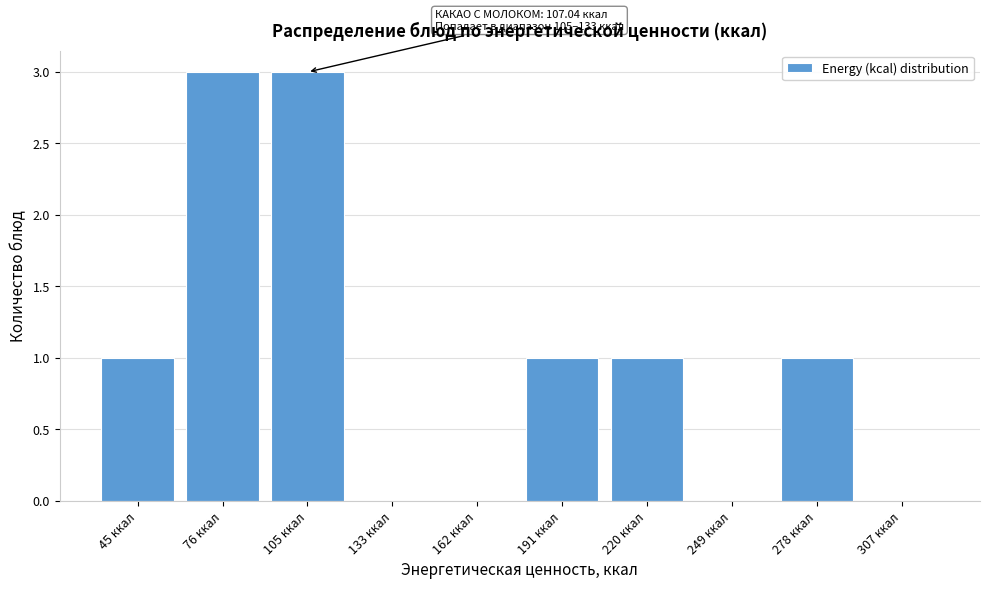

Reading left to right, what are all the values shown in this chart?

45 ккал=1	76 ккал=3	105 ккал=3	133 ккал=0	162 ккал=0	191 ккал=1	220 ккал=1	249 ккал=0	278 ккал=1	307 ккал=0